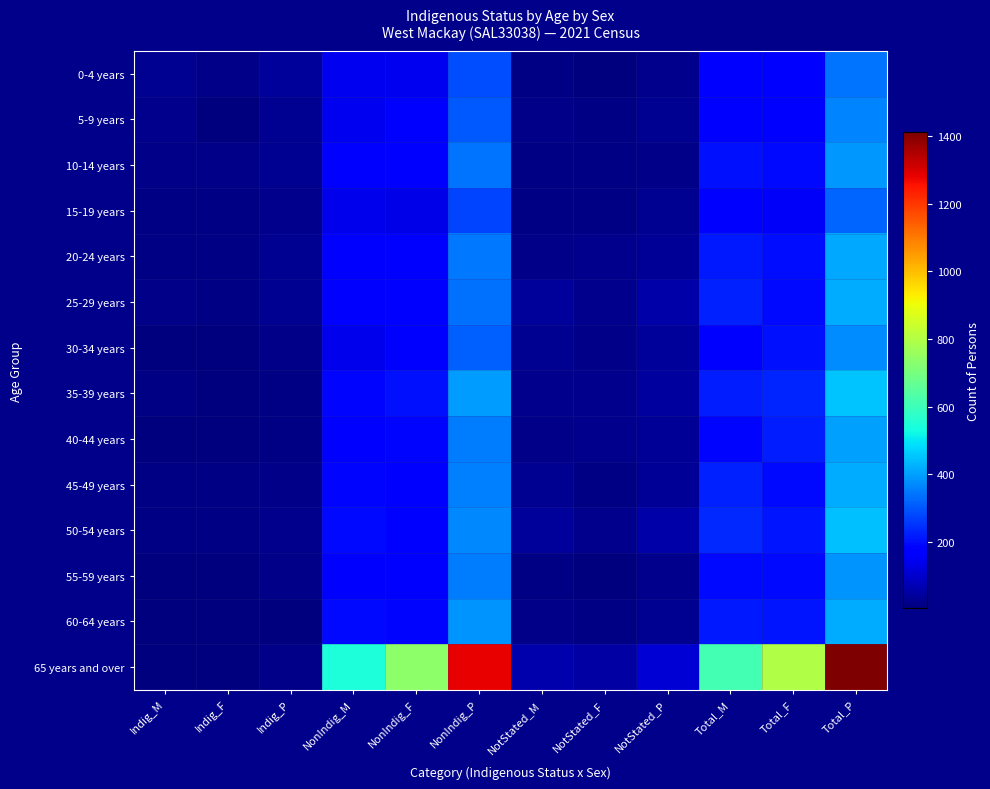

List the series in order of their peak value, highest first.

65 years and over, 35-39 years, 50-54 years, 25-29 years, 60-64 years, 45-49 years, 20-24 years, 40-44 years, 10-14 years, 55-59 years, 30-34 years, 5-9 years, 0-4 years, 15-19 years